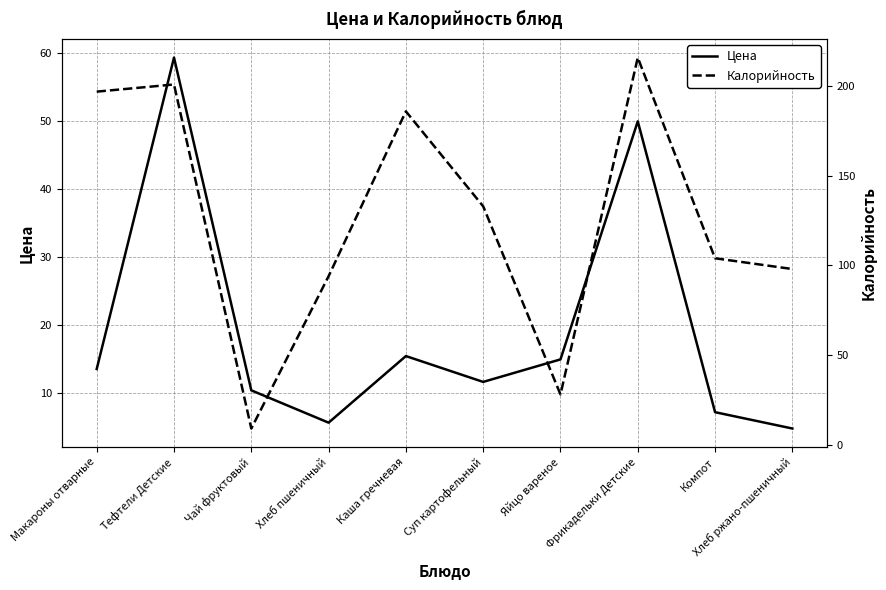

True or false: Цена has more than 2 interior local peaks.

True